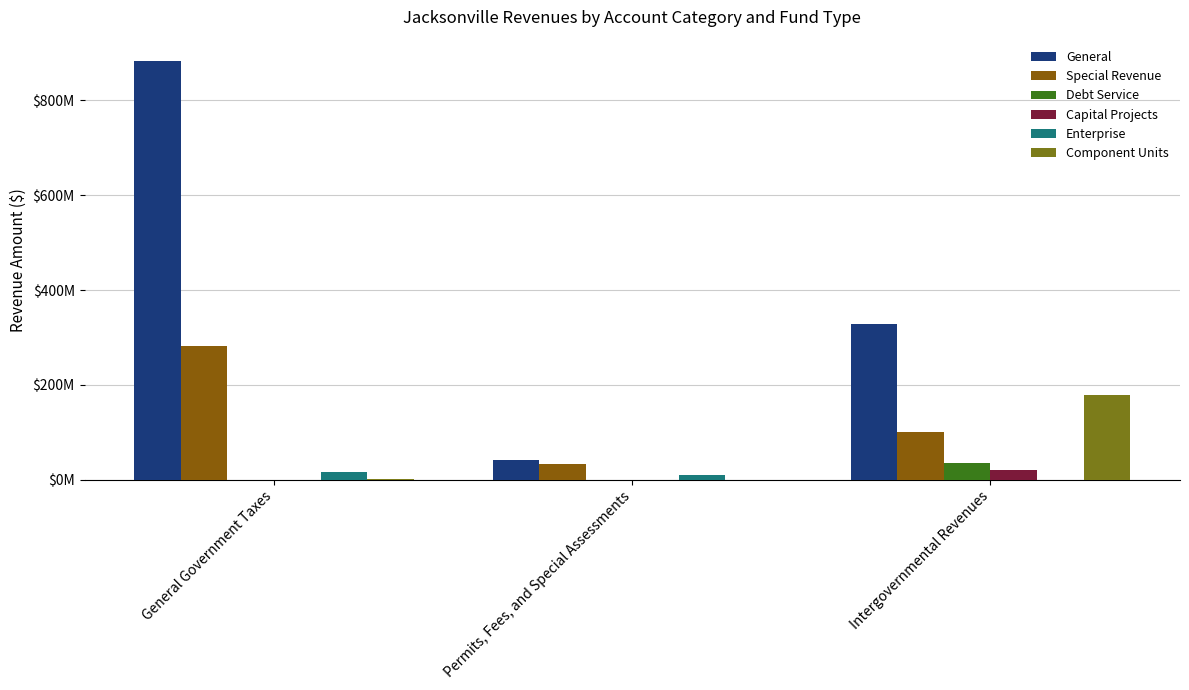

Reading left to right, extract all data points from this chart.

General: General Government Taxes=883960267	Permits, Fees, and Special Assessments=41316992	Intergovernmental Revenues=327525779
Special Revenue: General Government Taxes=281986873	Permits, Fees, and Special Assessments=32146108	Intergovernmental Revenues=100593160
Debt Service: General Government Taxes=0	Permits, Fees, and Special Assessments=0	Intergovernmental Revenues=34369661
Capital Projects: General Government Taxes=0	Permits, Fees, and Special Assessments=0	Intergovernmental Revenues=20104106
Enterprise: General Government Taxes=16433696	Permits, Fees, and Special Assessments=10381613	Intergovernmental Revenues=0
Component Units: General Government Taxes=2032848	Permits, Fees, and Special Assessments=0	Intergovernmental Revenues=177983473